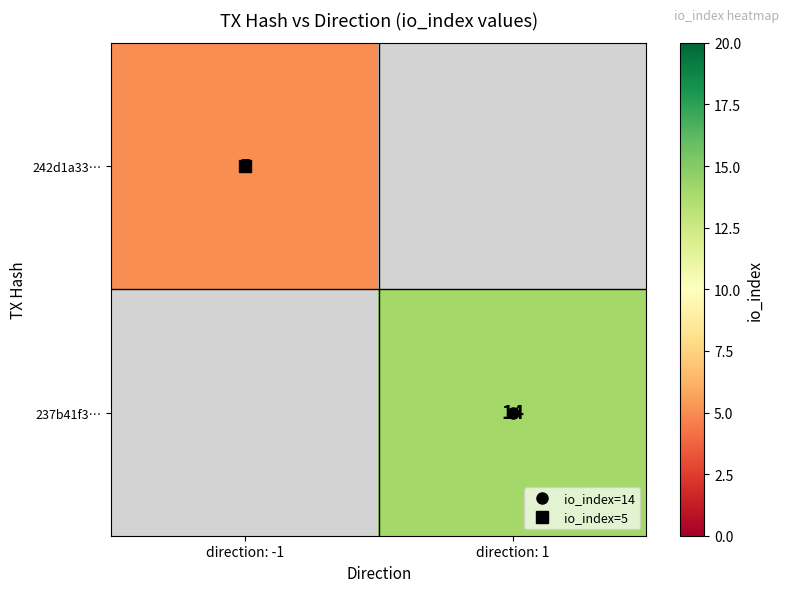

Count the number of data series in this chart.

2